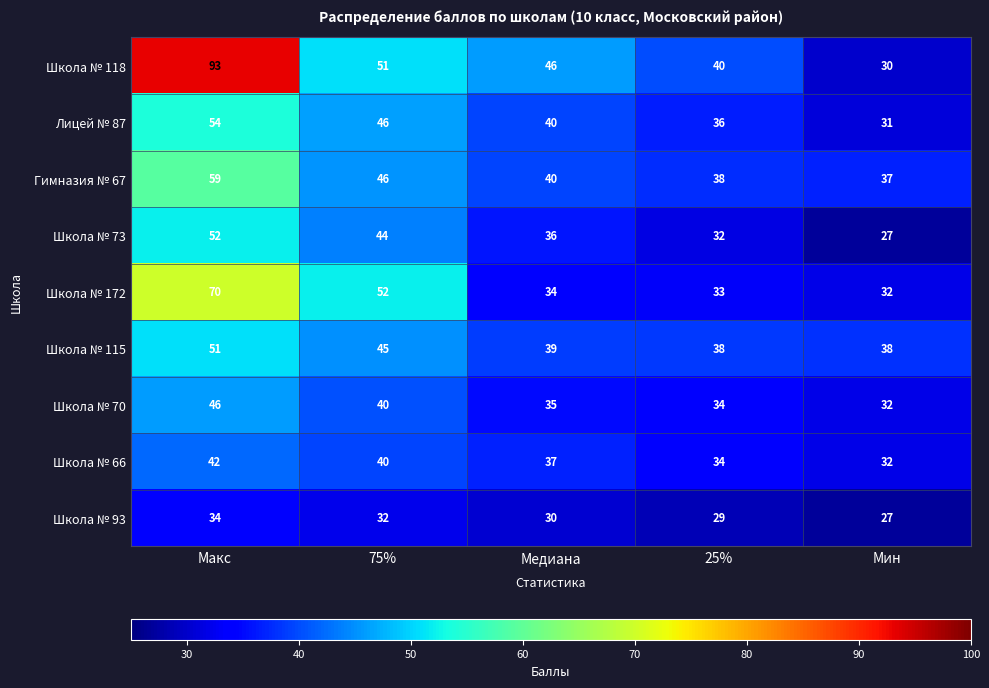

Rank the series by their maximum value, from lowest to highest.

Школа № 93, Школа № 66, Школа № 70, Школа № 115, Школа № 73, Лицей № 87, Гимназия № 67, Школа № 172, Школа № 118